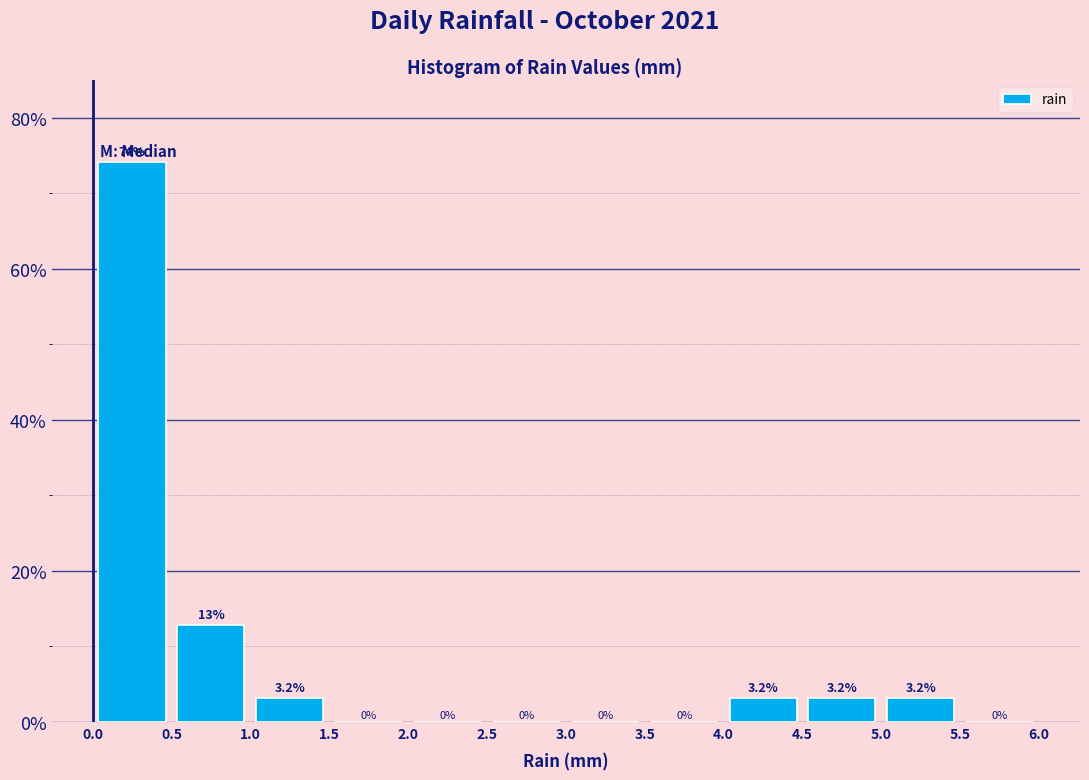

Which range on the x-axis has the tallest bar?

0.0 to 0.5